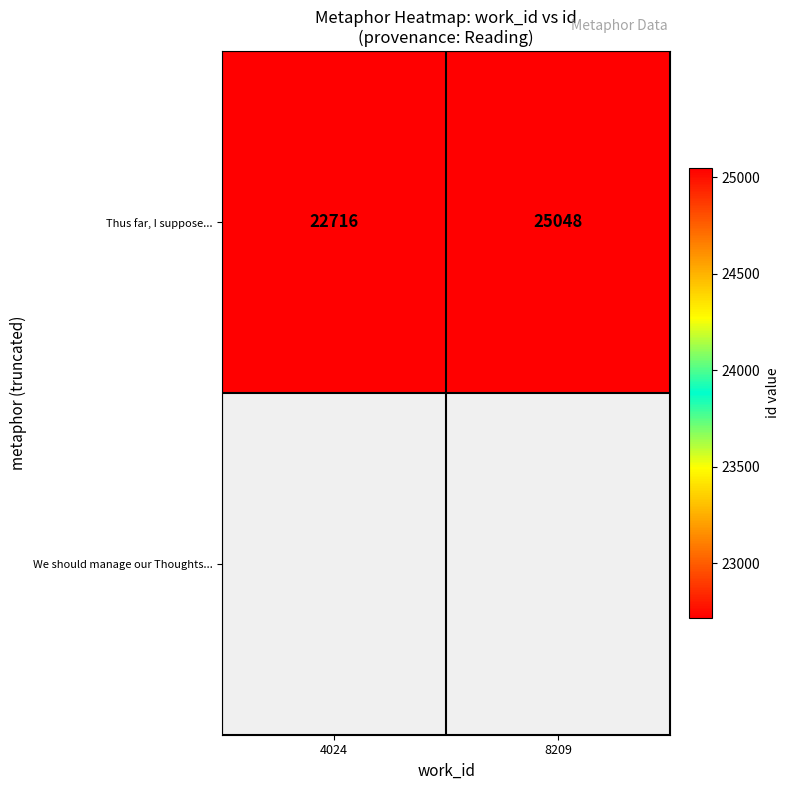

The value at 8209 is 25048. True or false?

True